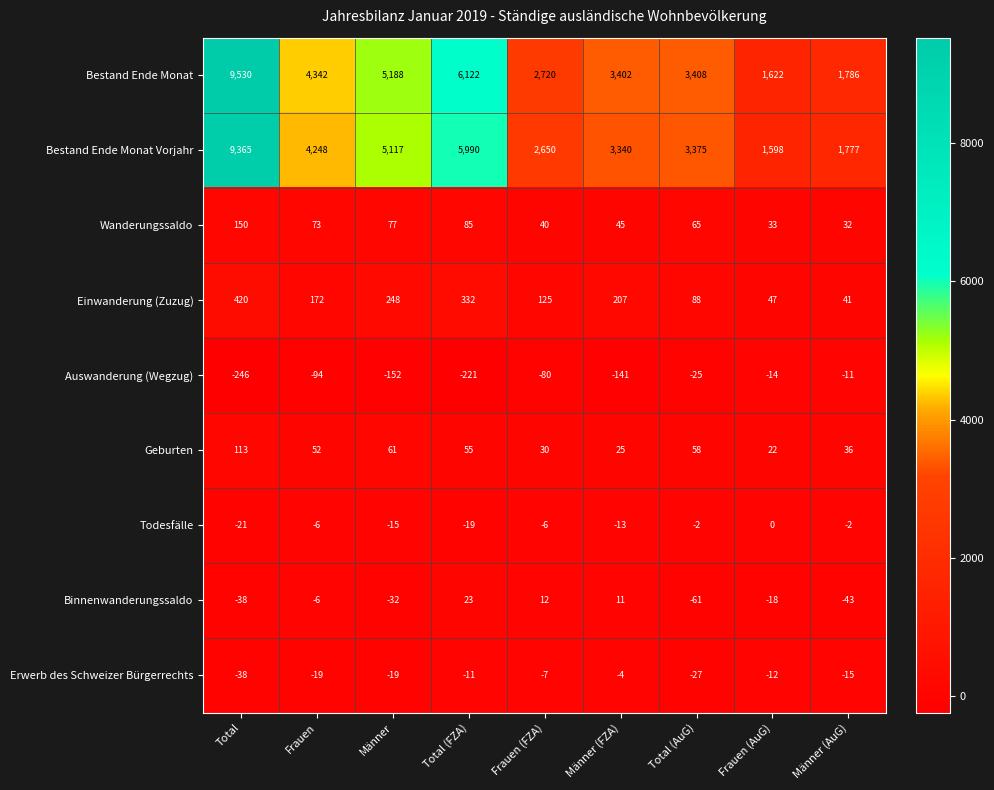

The Wanderungssaldo series shows 32 at Männer (AuG). True or false?

True